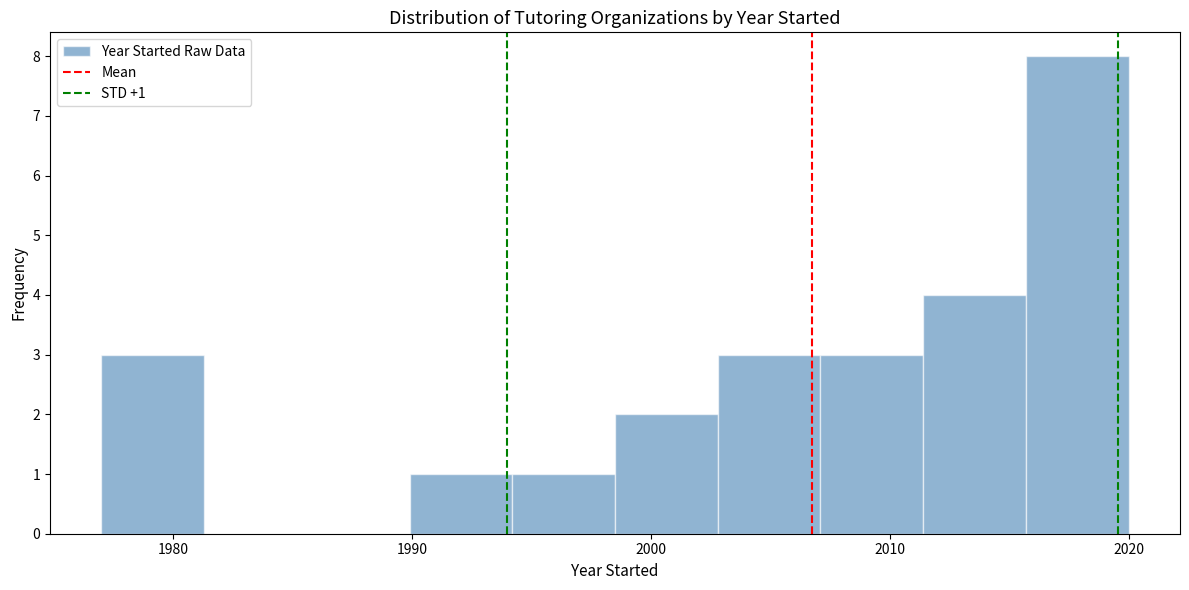

Over which range of the x-axis is the bar tallest?

2015.7 to 2020.0